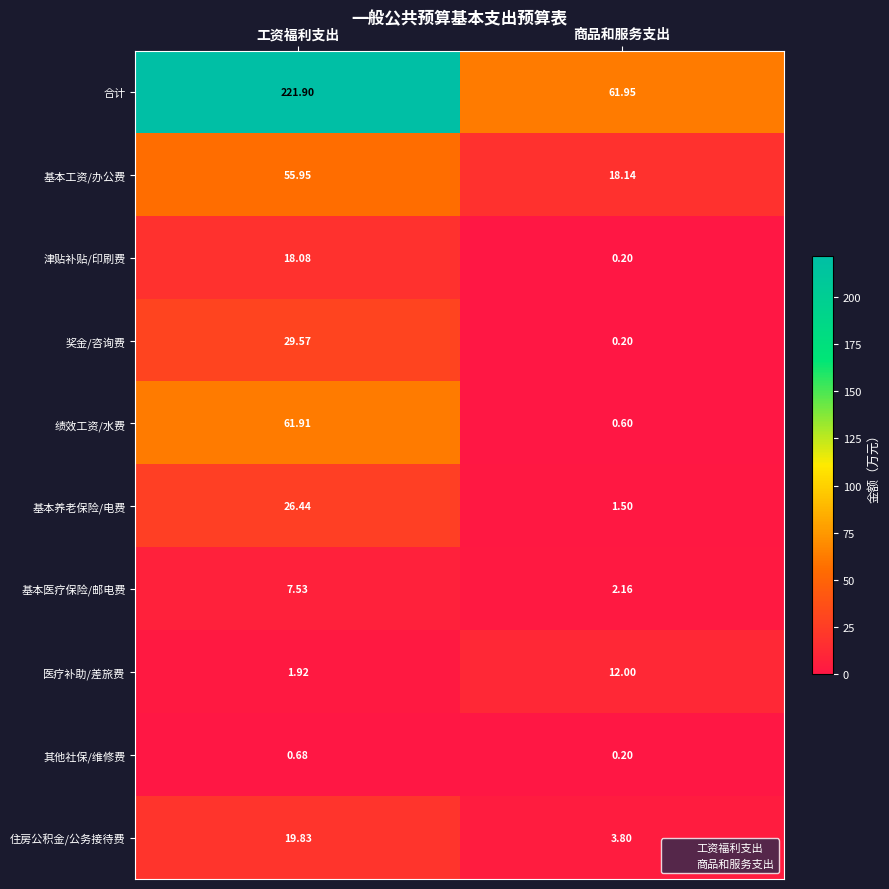

Which category has the lowest value across all series?

商品和服务支出